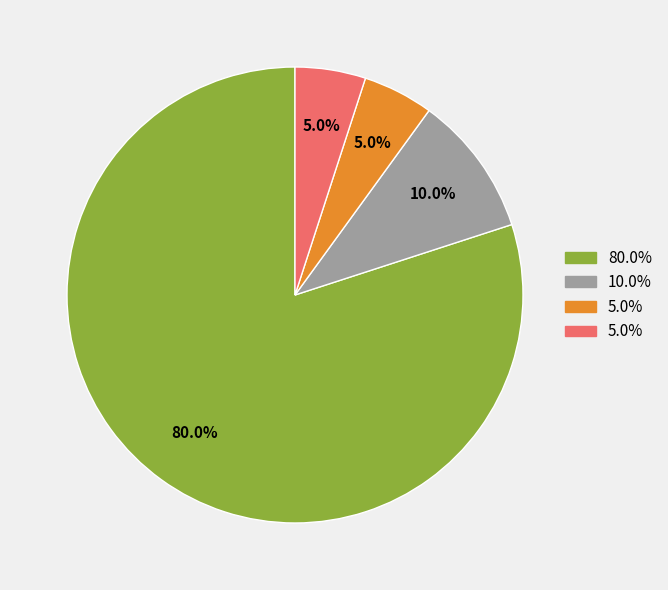

Is there any slice that represents more than half of the pie?

Yes